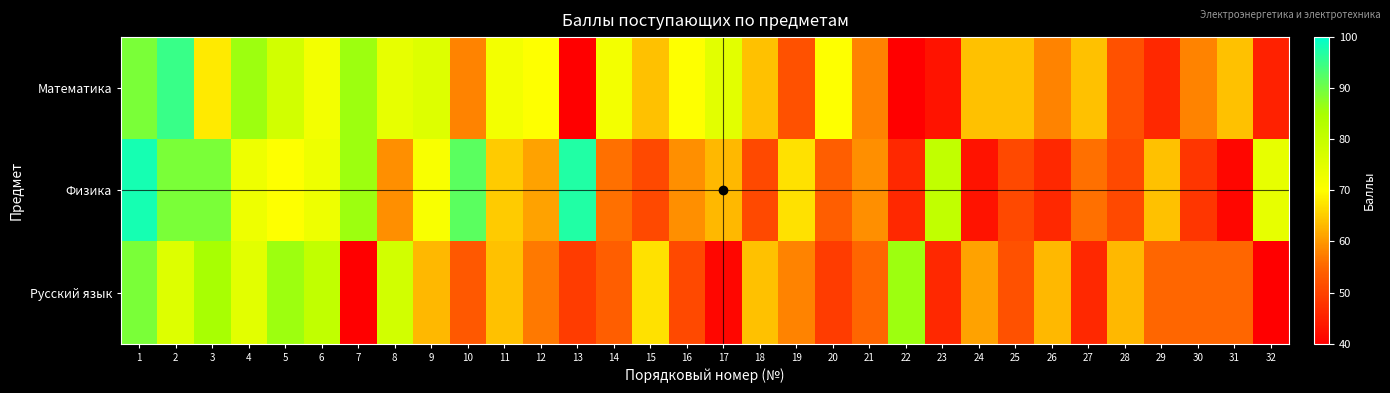

Rank the series by their maximum value, from lowest to highest.

Русский язык, Математика, Физика